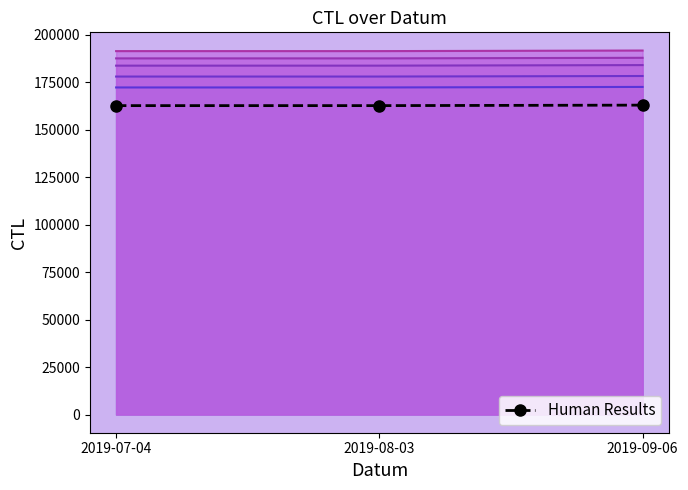

Rank the categories by value from lowest to highest.

2019-07-04, 2019-08-03, 2019-09-06